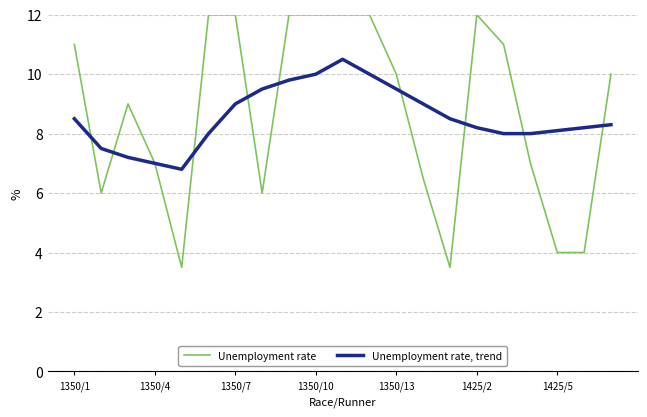

After their last crossing, which series has the higher values: Unemployment rate or Unemployment rate, trend?

Unemployment rate